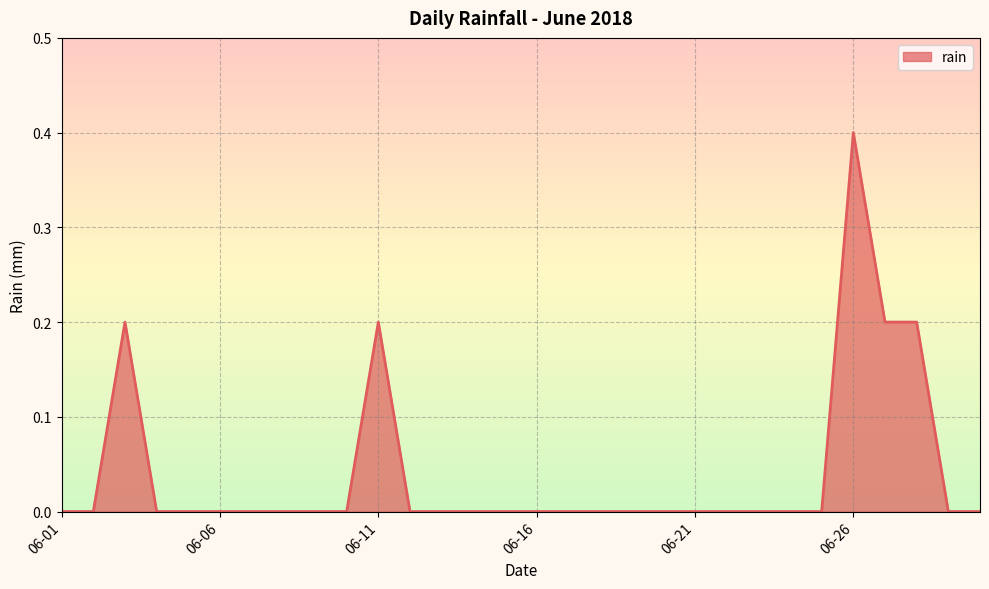

What is the maximum value shown in the chart?

0.4